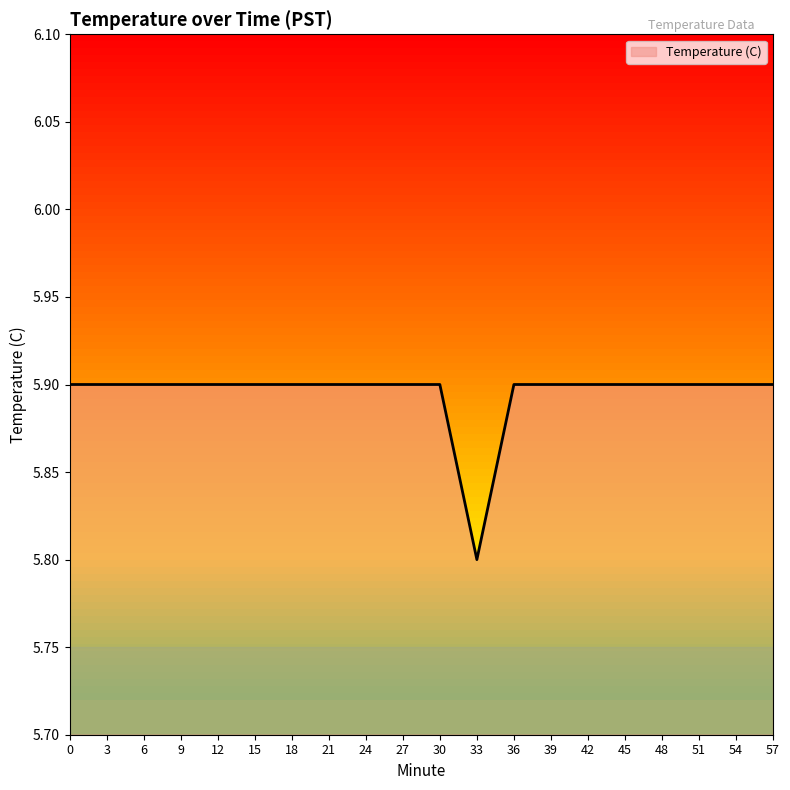

True or false: the data shows 8.4 at 0.

False